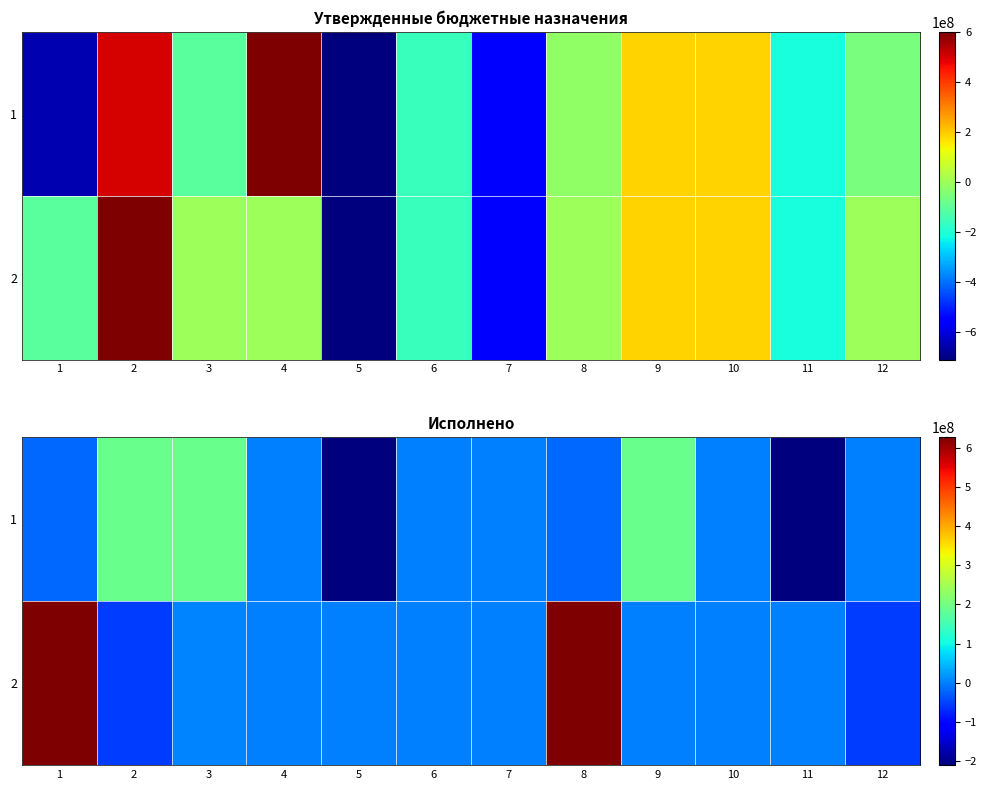

At which category is the sum across all series the highest?

1